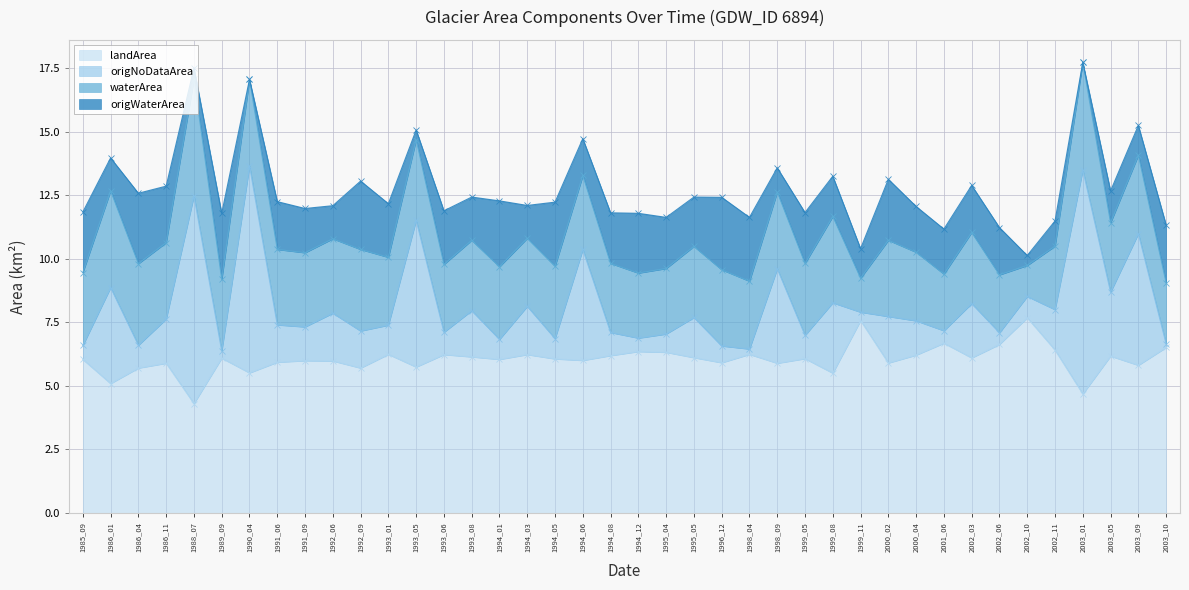

What is the lowest value of the landArea series?

4.3